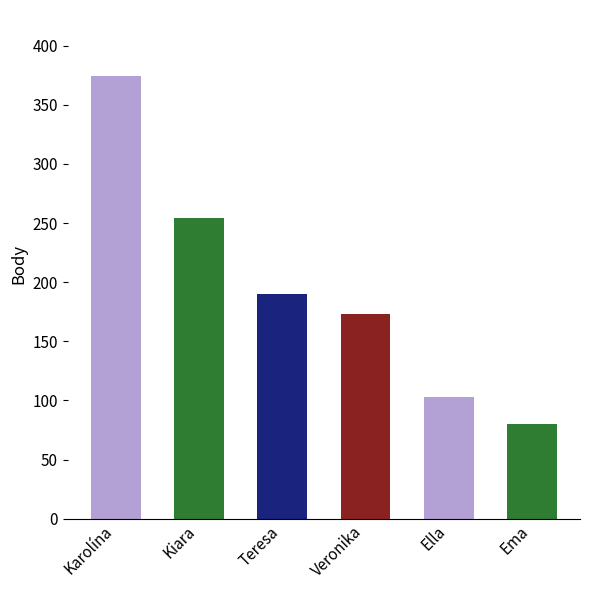

What is the change in value from Karolína to Veronika?

-201